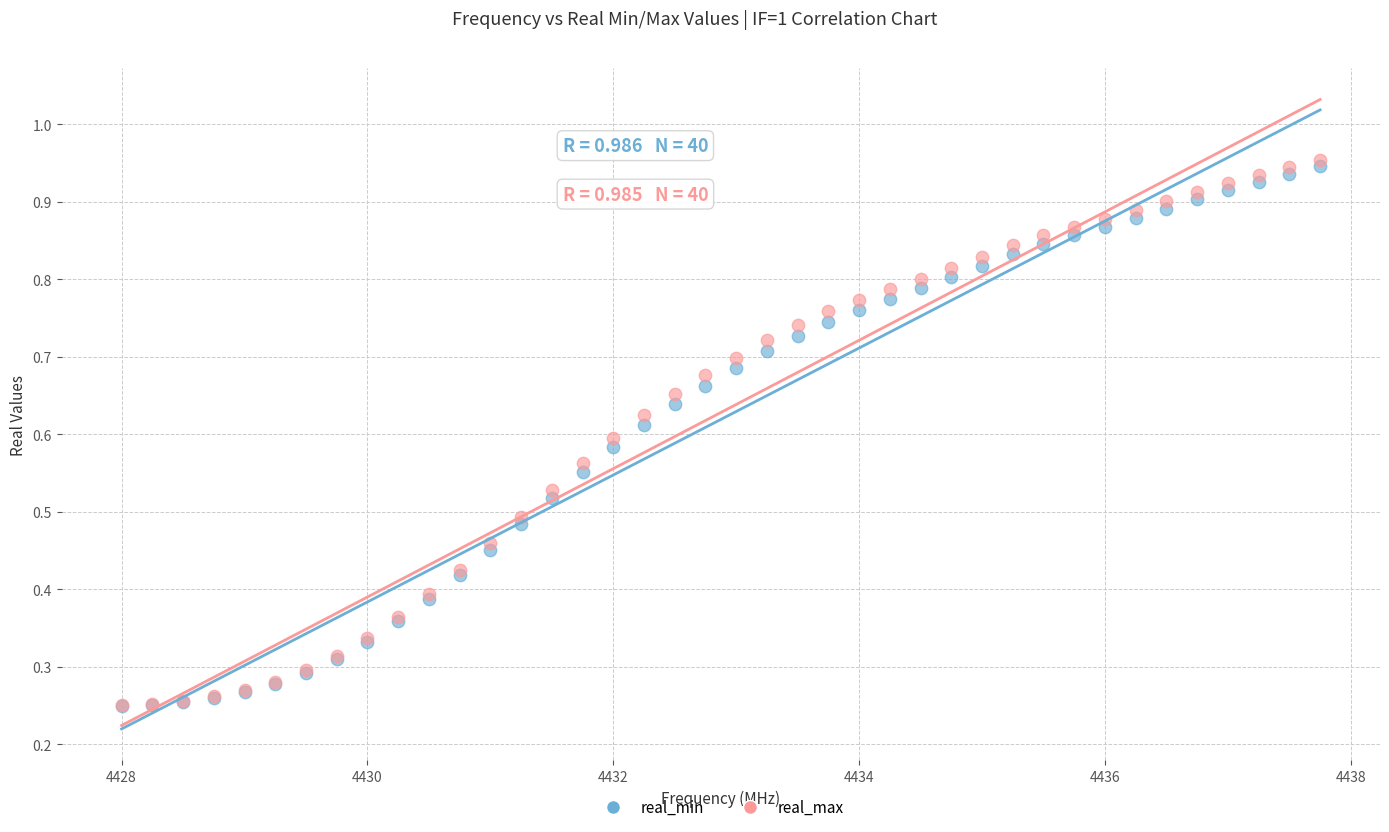

What are all the series names shown in the legend?

real_min, real_max